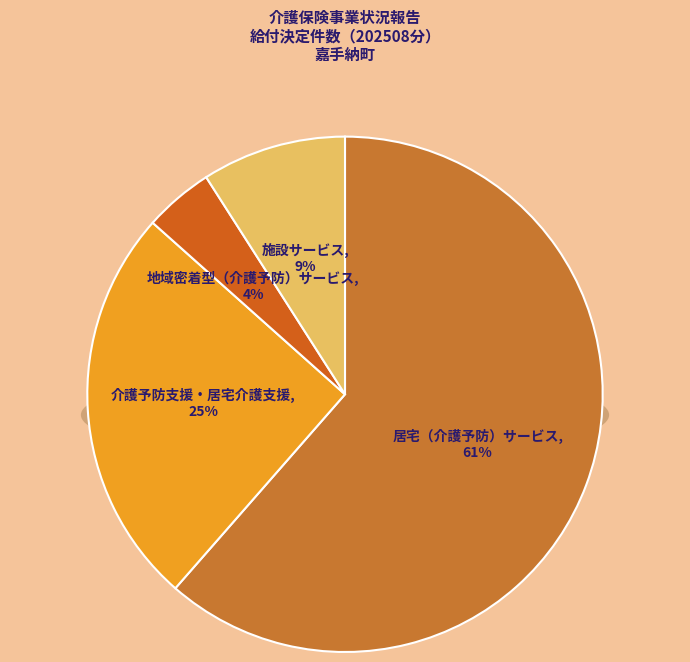

Between 地域密着型（介護予防）サービス and 介護予防支援・居宅介護支援, which is larger?

介護予防支援・居宅介護支援